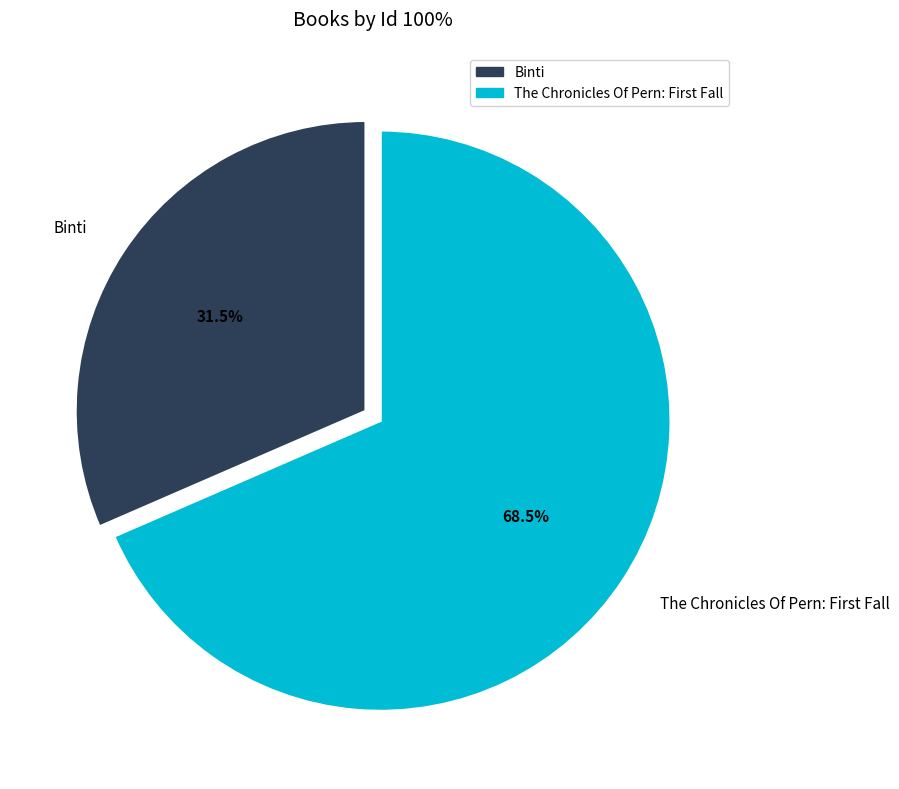

Which category accounts for the majority?

The Chronicles Of Pern: First Fall